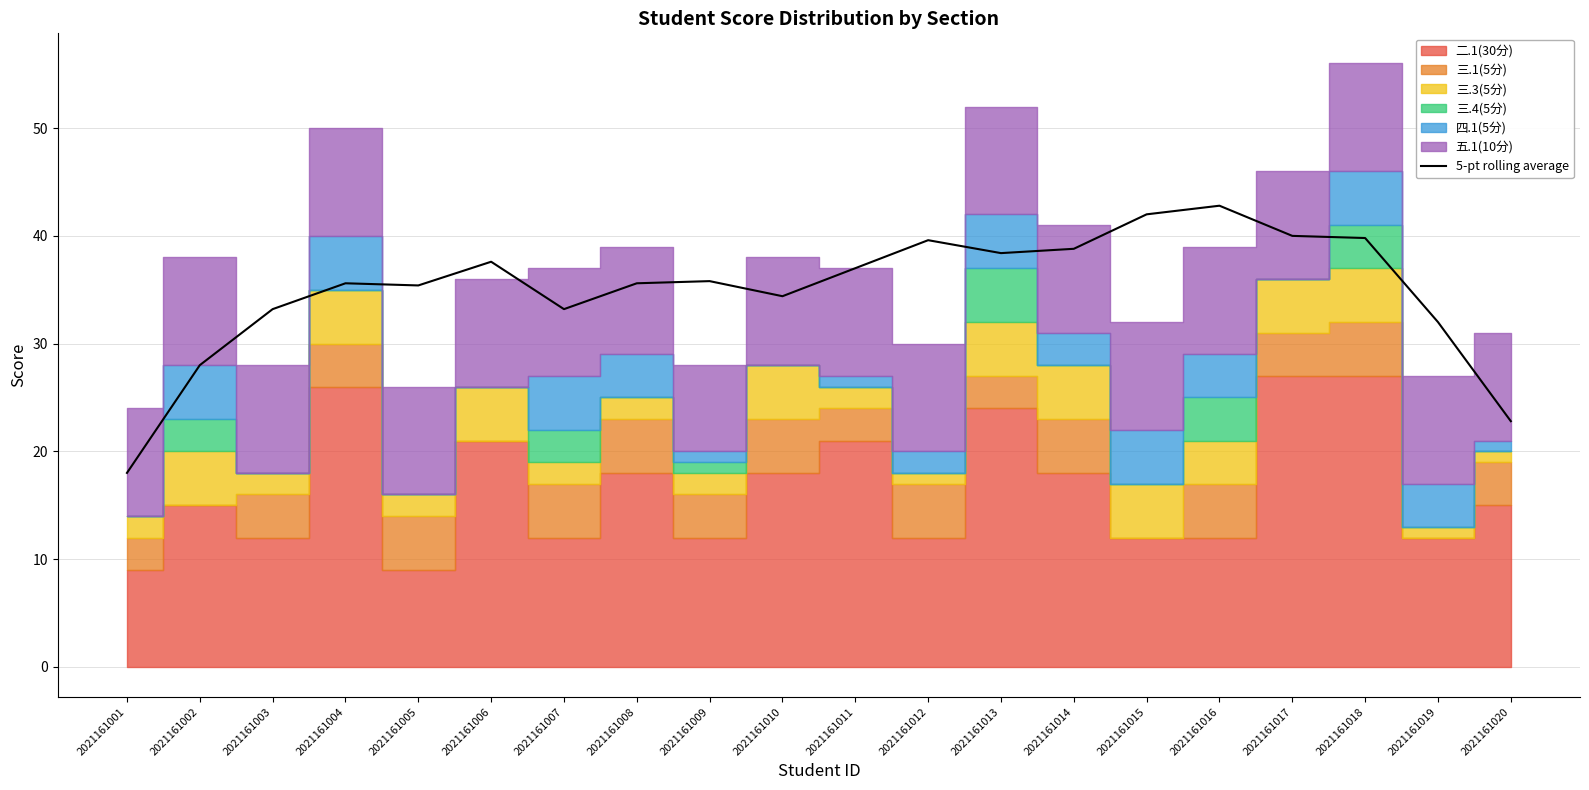

Which category has the highest value across all series?

2021161016